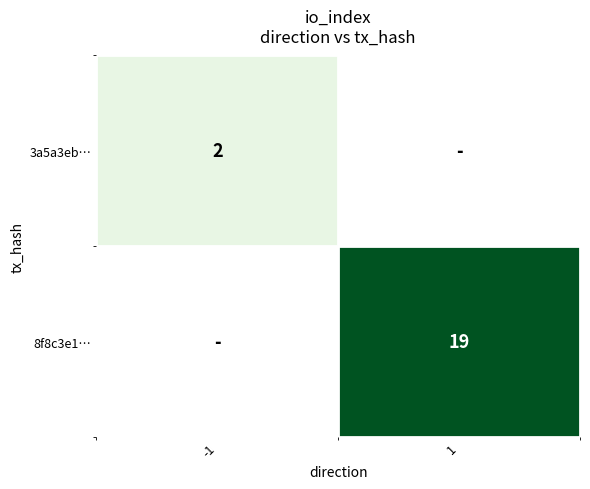

Is it true that 3a5a3eb… equals 2 at -1?

True